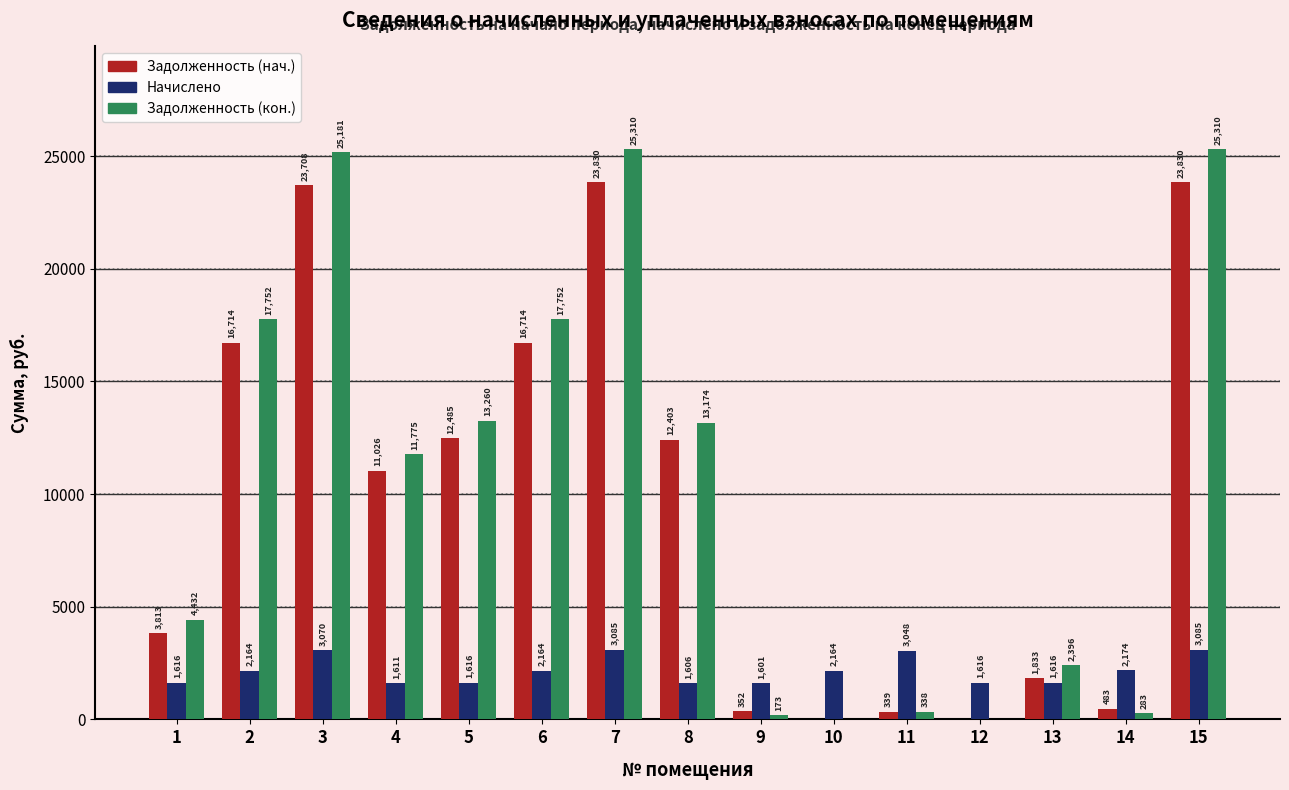

What is the highest value of the Задолженность (нач.) series?

23829.9